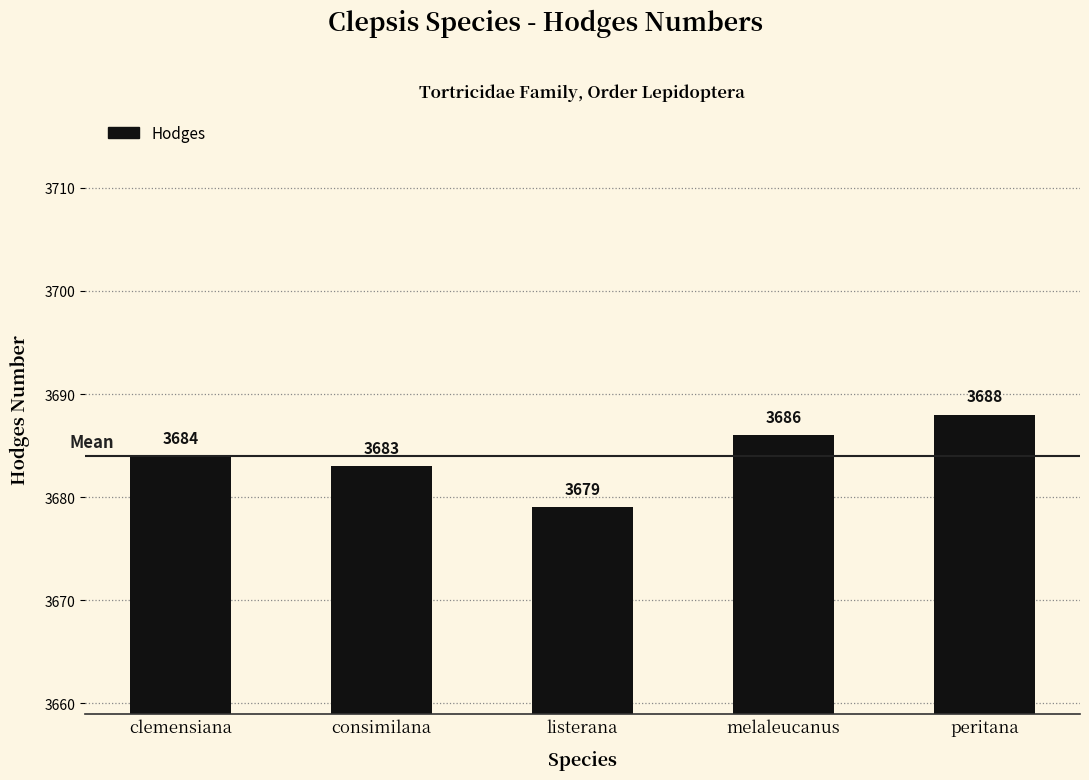

Where is the data nearest to the value 3683?

consimilana